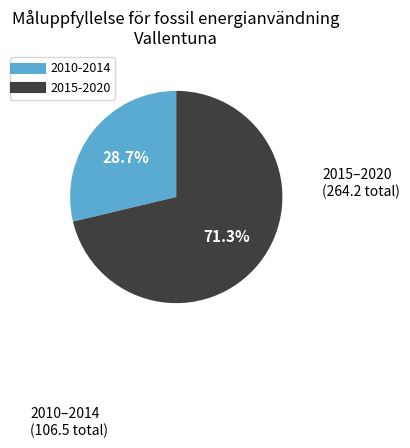

Is there a majority slice in this chart?

Yes